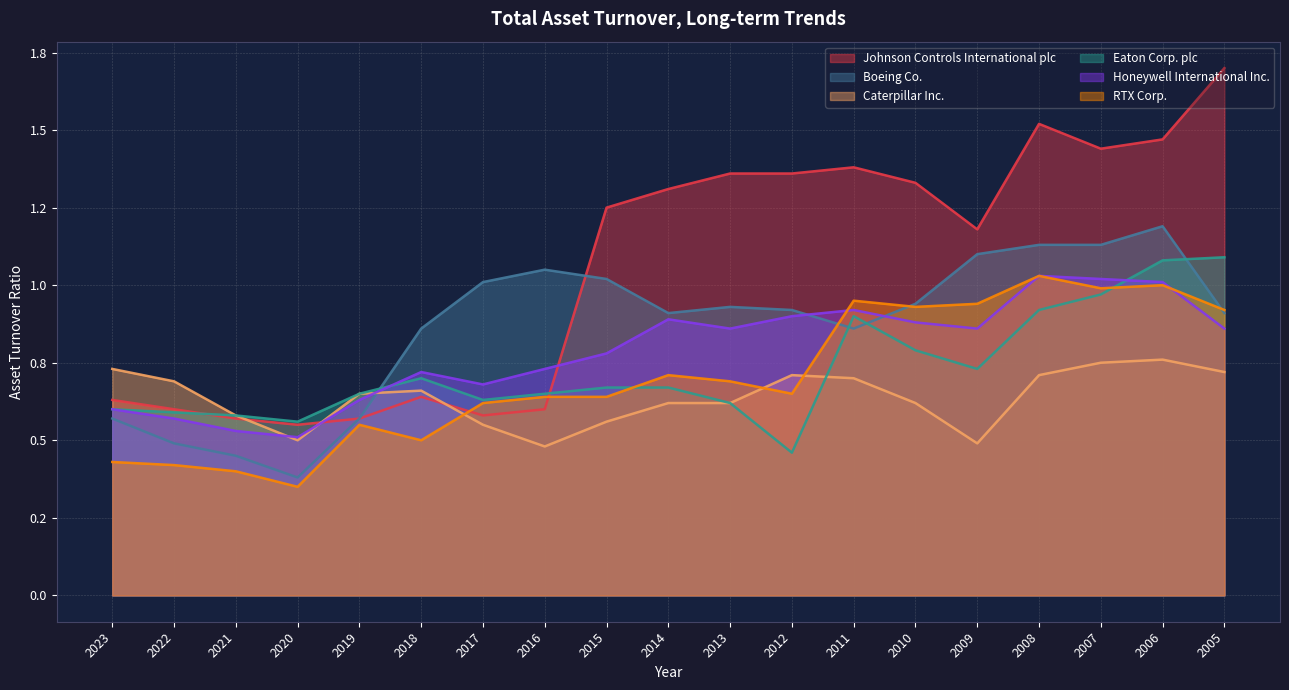

The Eaton Corp. plc series shows 0.4 at 2022. True or false?

False